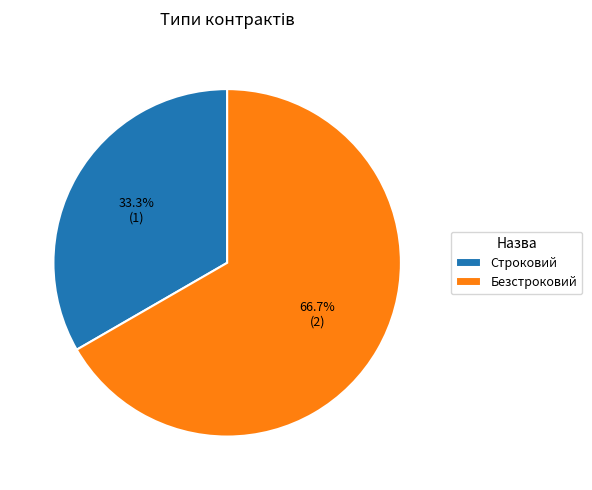

True or false: Безстроковий accounts for 52% of the total.

False